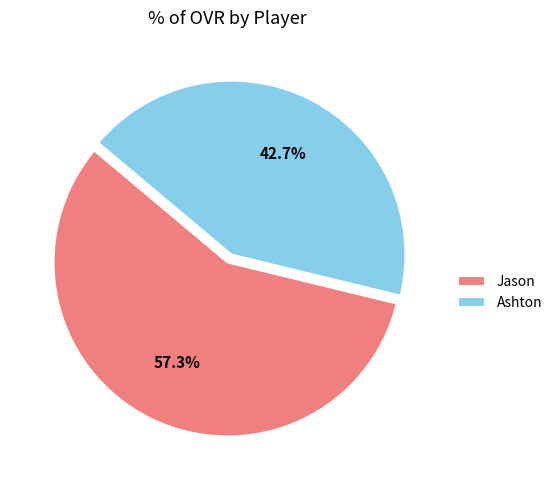

Which category has the smallest portion of the pie?

Ashton